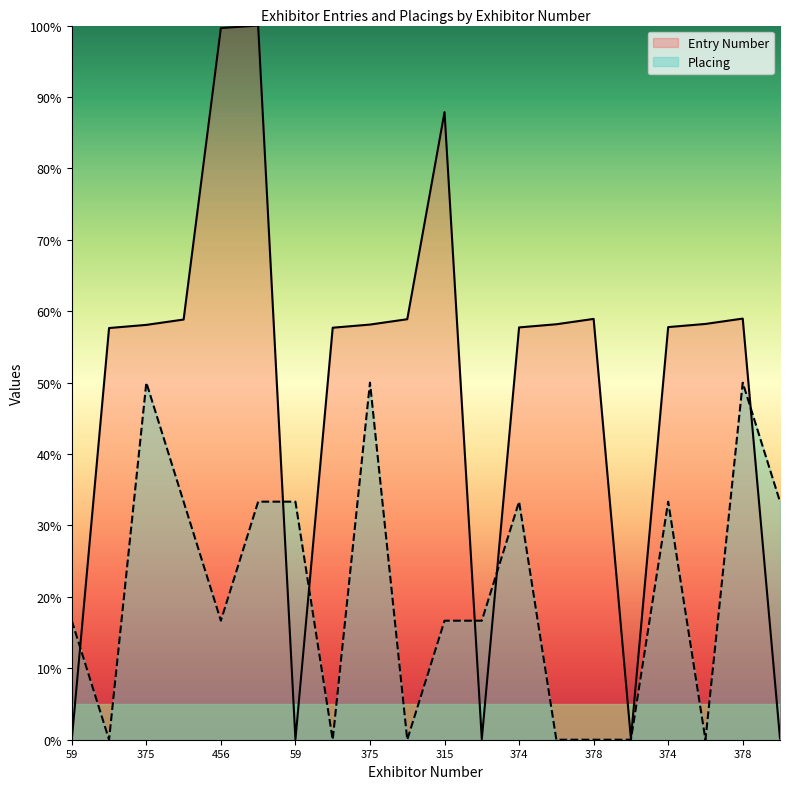

What are all the series names shown in the legend?

Entry Number, Placing